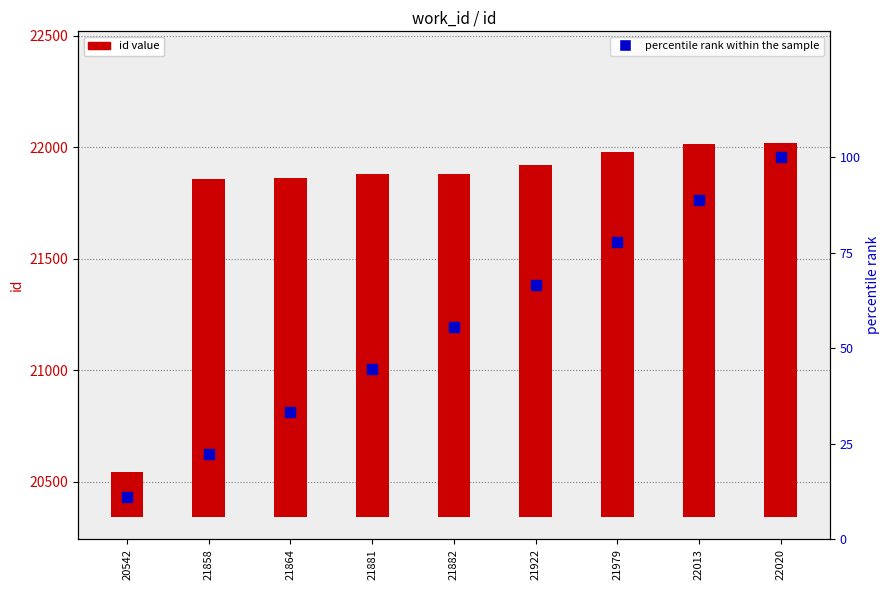

At which category is the sum across all series the highest?

22020